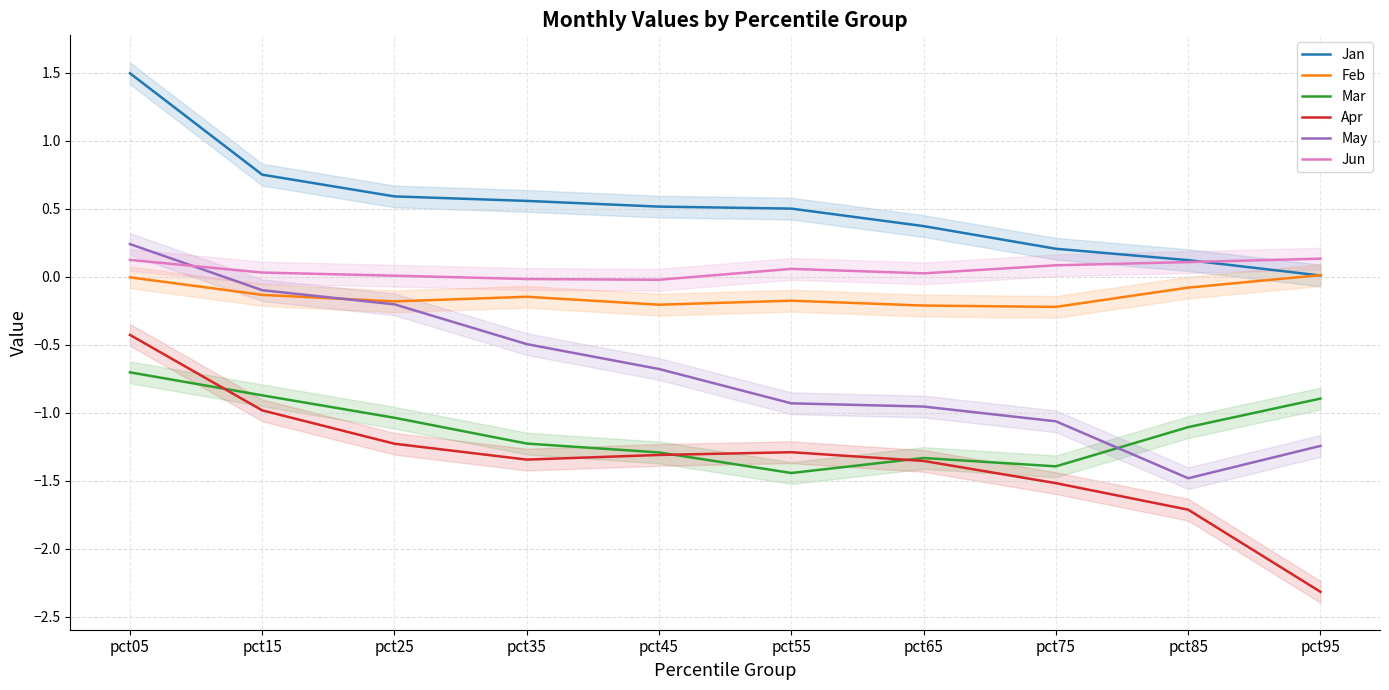

True or false: Apr and Jan cross at least once.

False